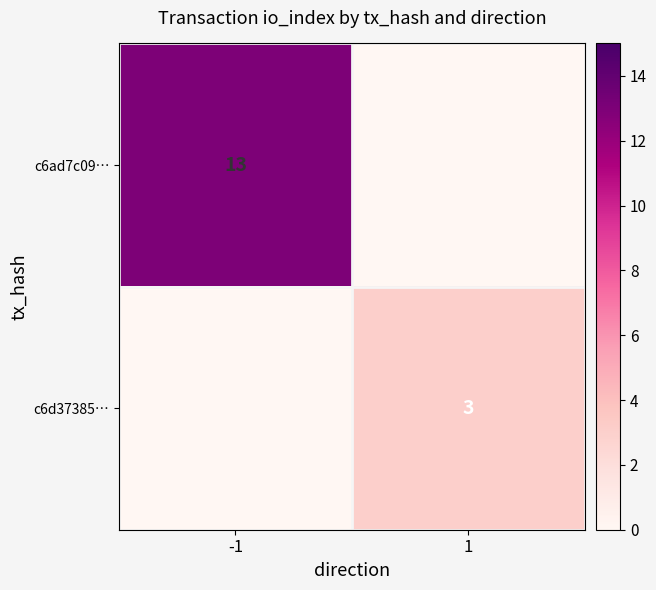

The c6ad7c09… series shows 13 at -1. True or false?

True